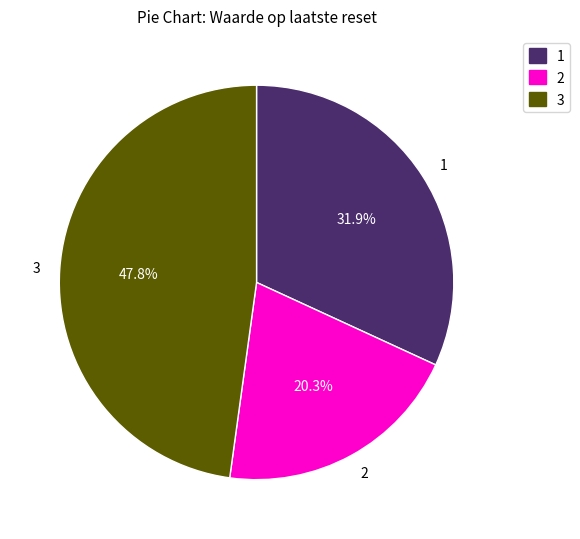

Rank the categories by value from highest to lowest.

3, 1, 2